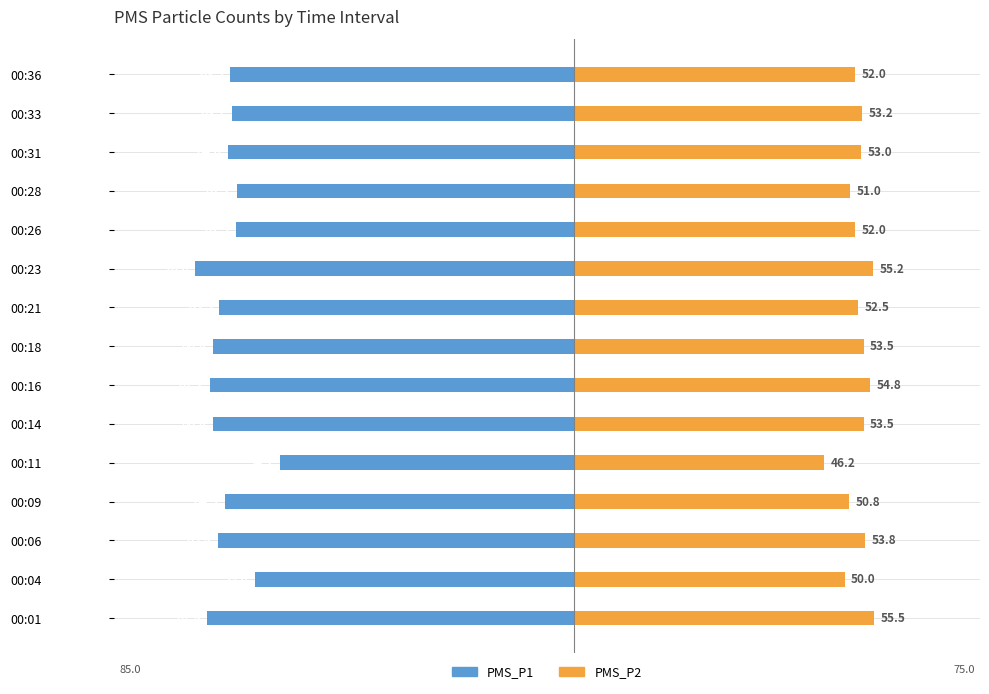

How many values in the PMS_P1 series are below -64?

8